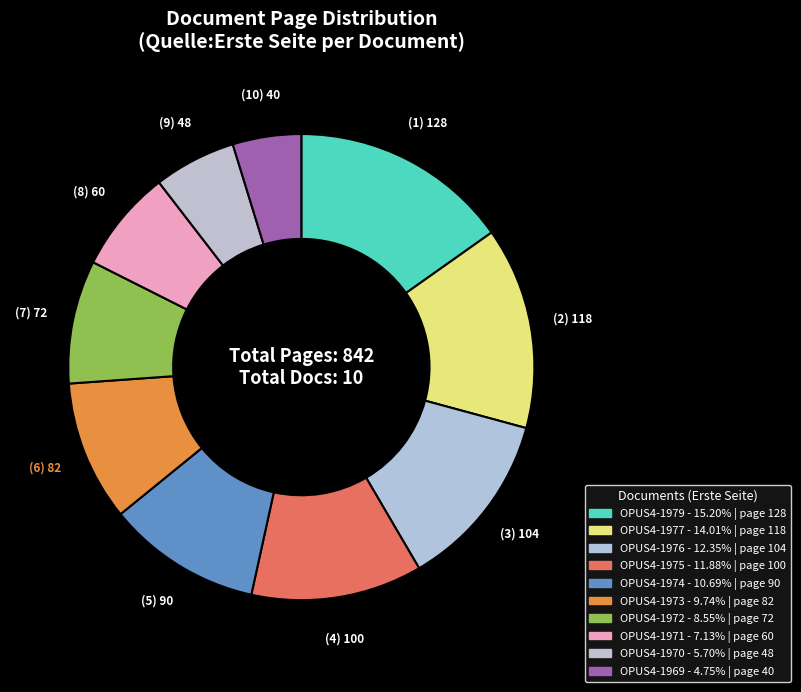

Count the number of slices in the pie.

10